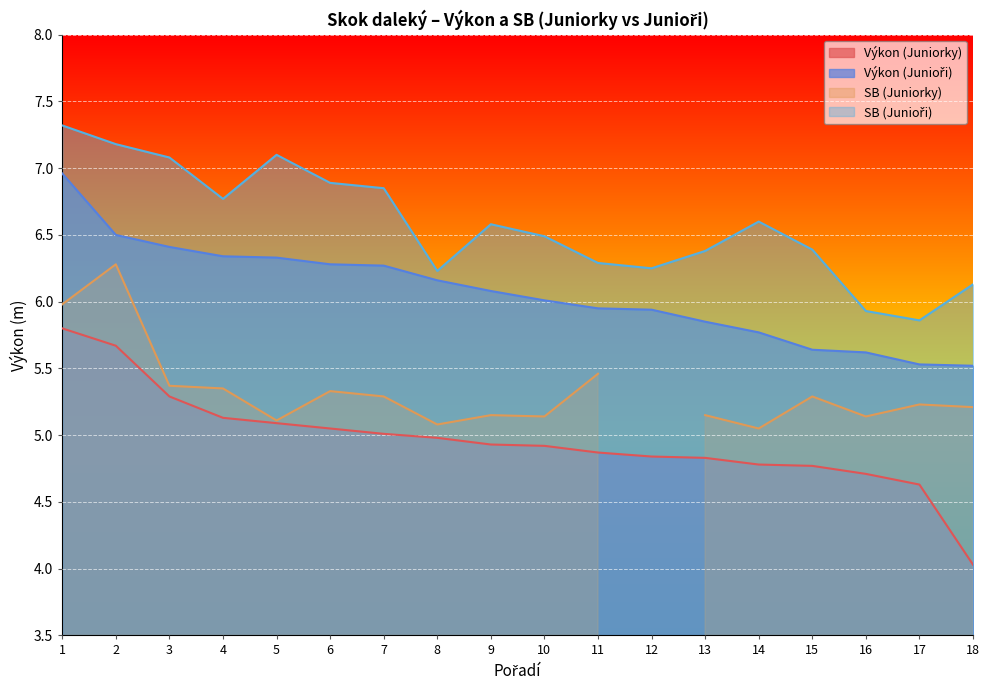

Which series has the largest range (max minus min)?

Výkon (Juniorky)